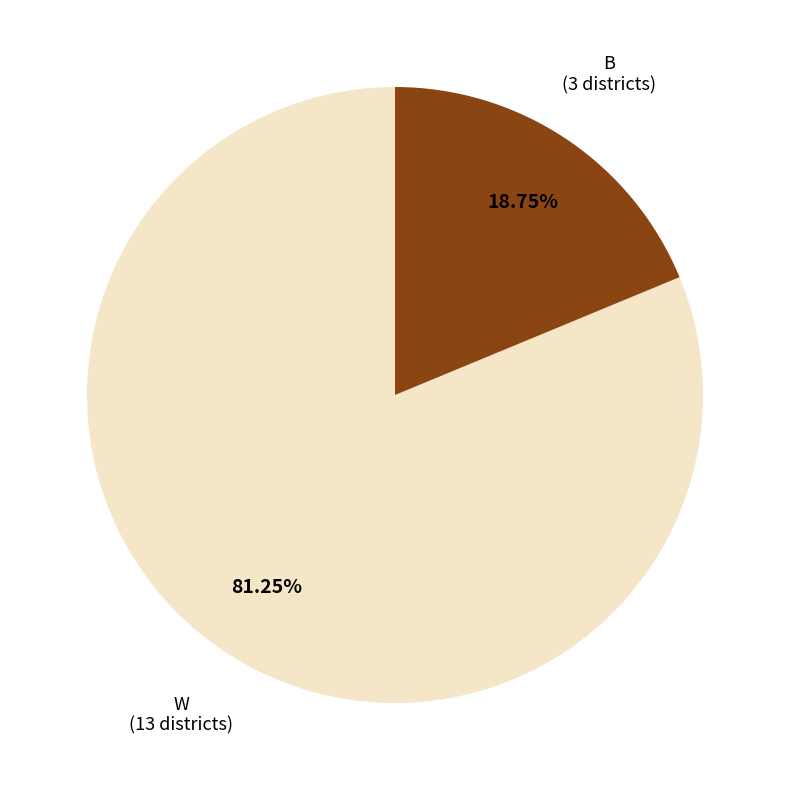

Rank the categories by value from lowest to highest.

B, W